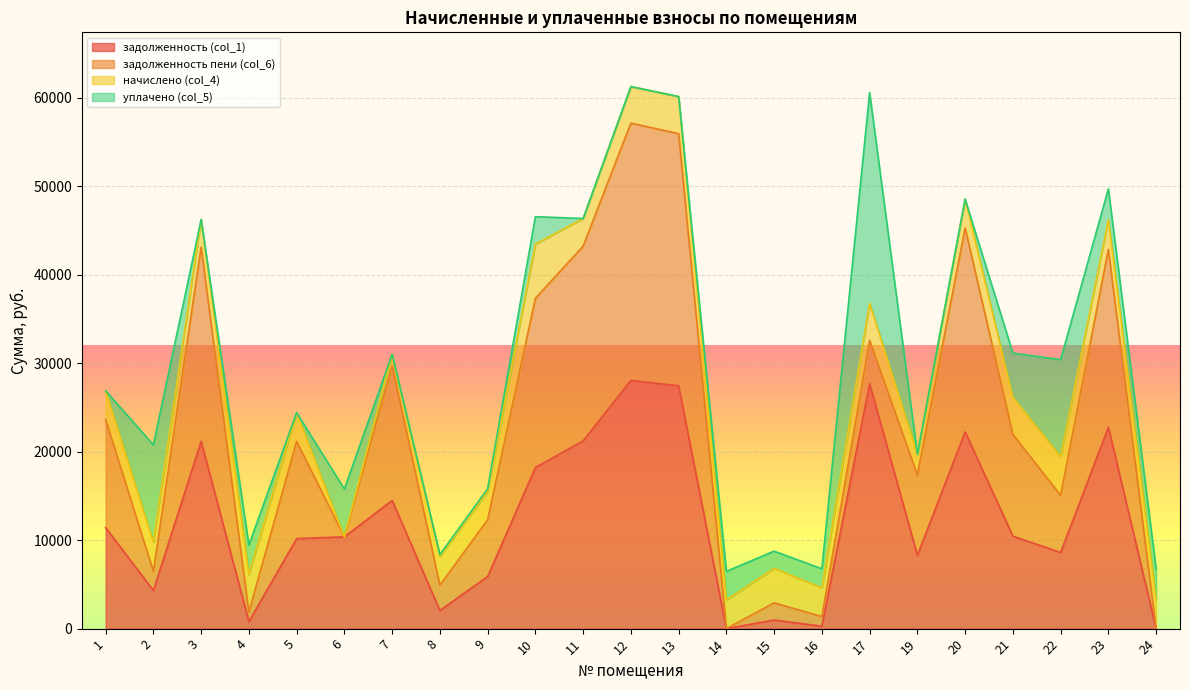

True or false: задолженность пени (col_6) has a value of 20106.4 at 23.

True